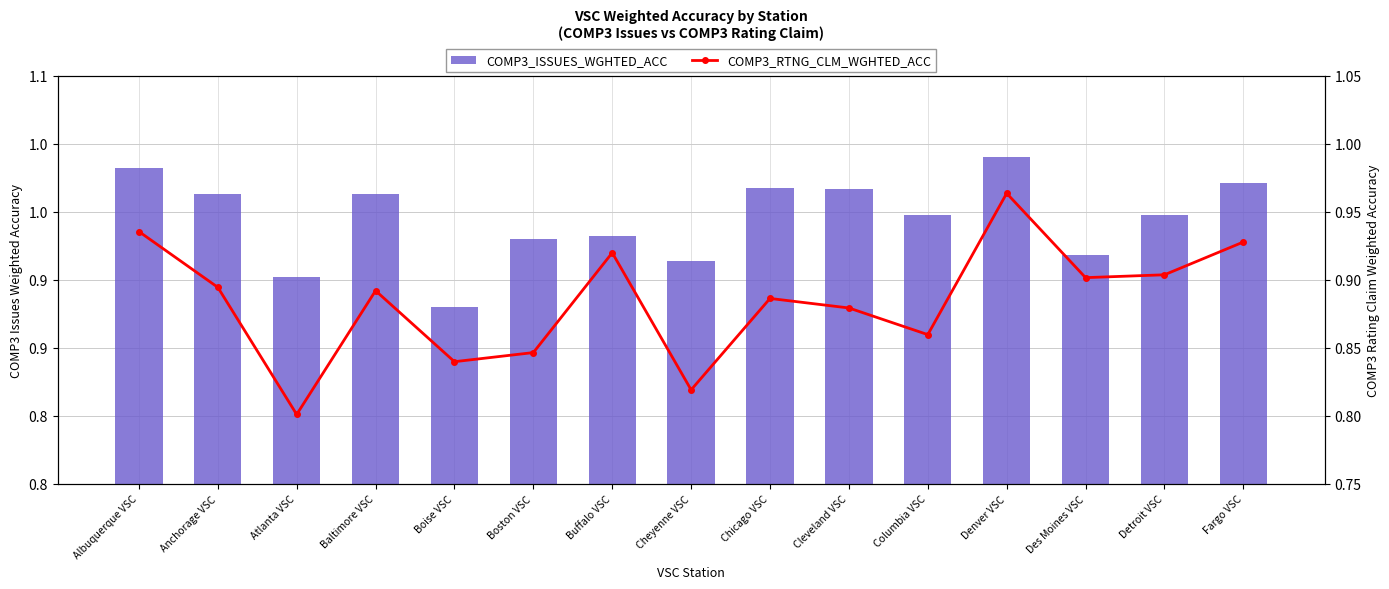

What is the maximum value for COMP3_RTNG_CLM_WGHTED_ACC?

1.0